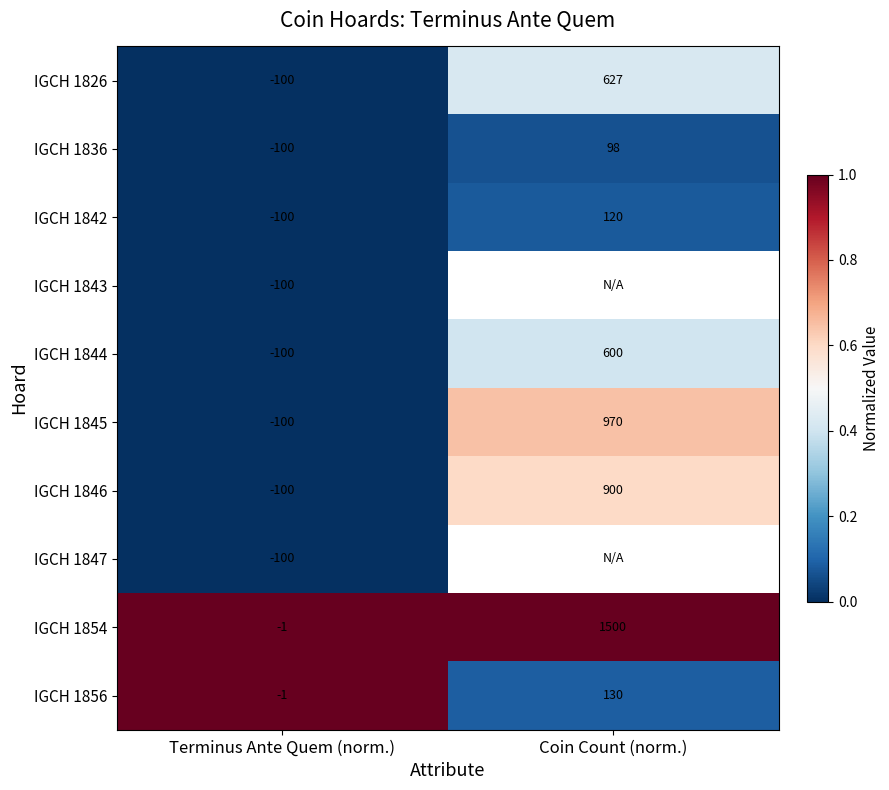

What is the difference between the IGCH 1826 values at Coin Count (norm.) and Terminus Ante Quem (norm.)?

727